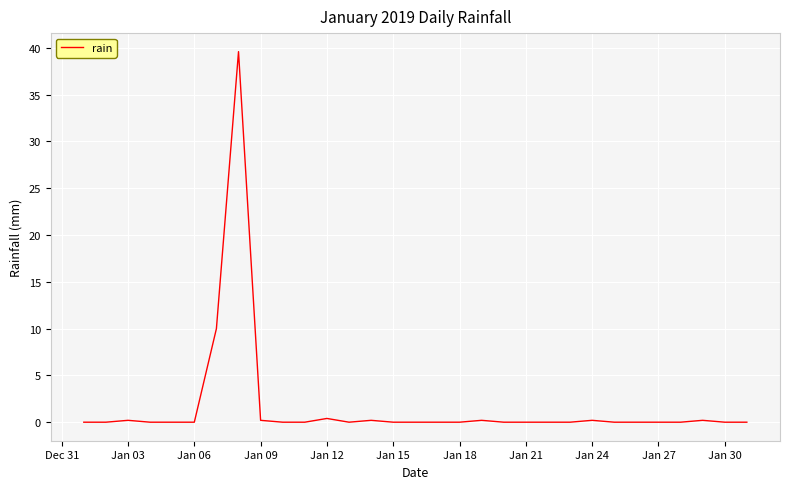

What is the difference between the maximum and minimum values?

39.6